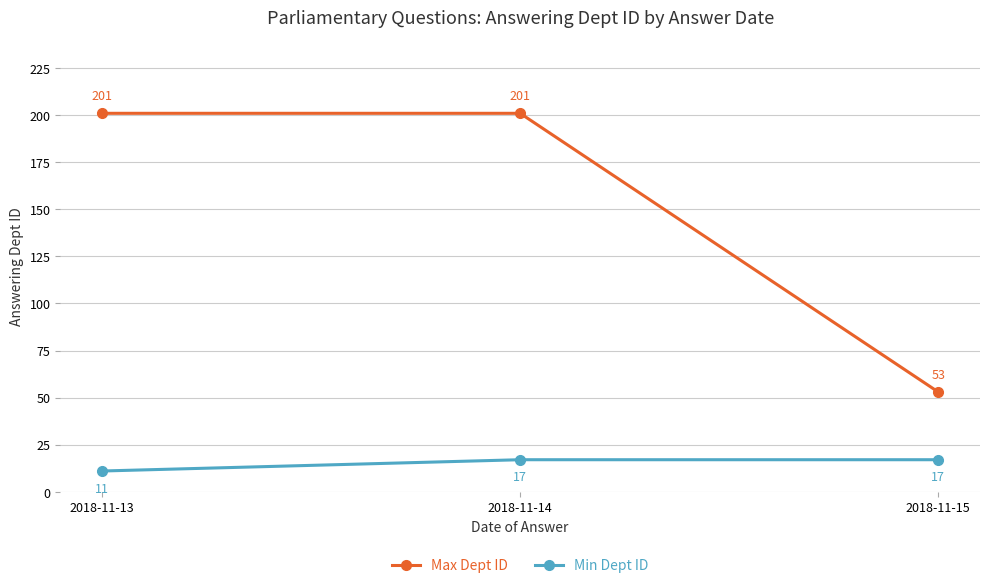

What is the average value of the Min Dept ID series?

15